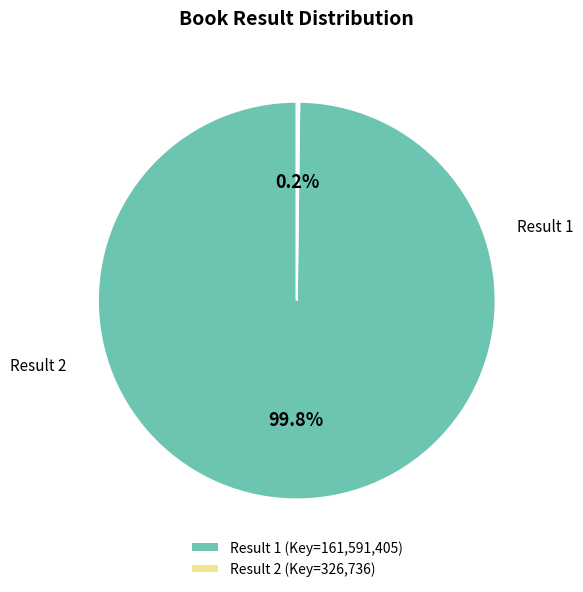

How many segments does this pie chart have?

2